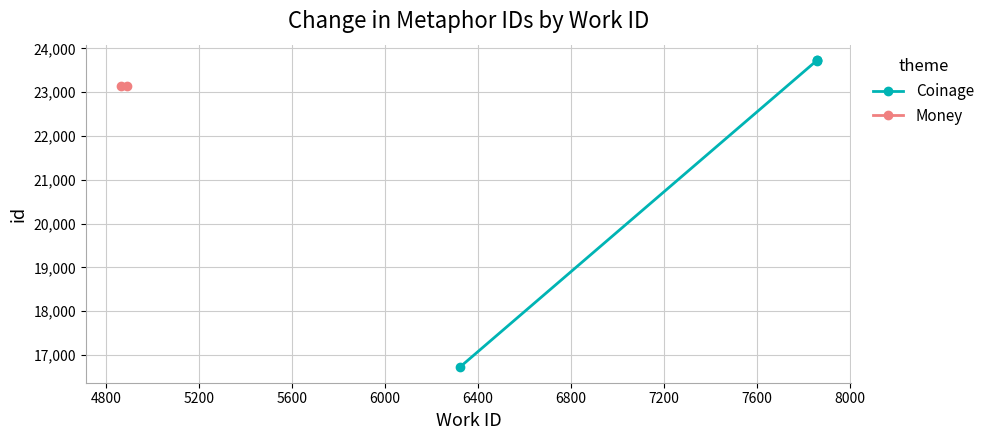

The chart shows a value of 4701 at 4400. True or false?

False